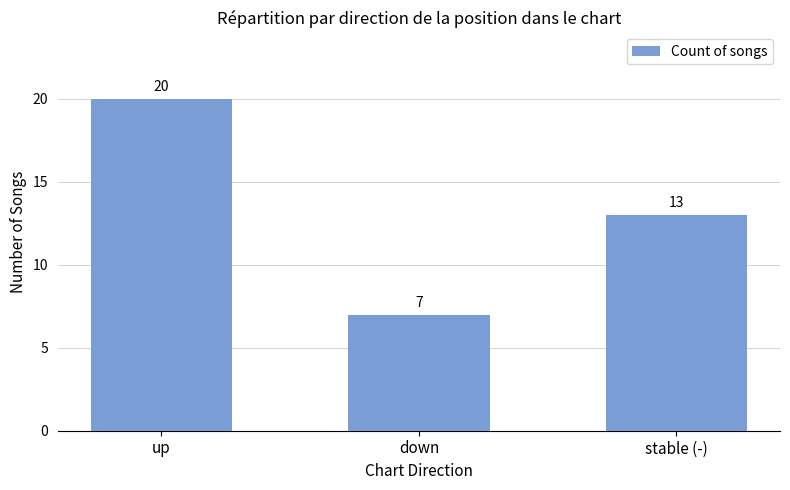

At which label does the data first exceed 13?

up